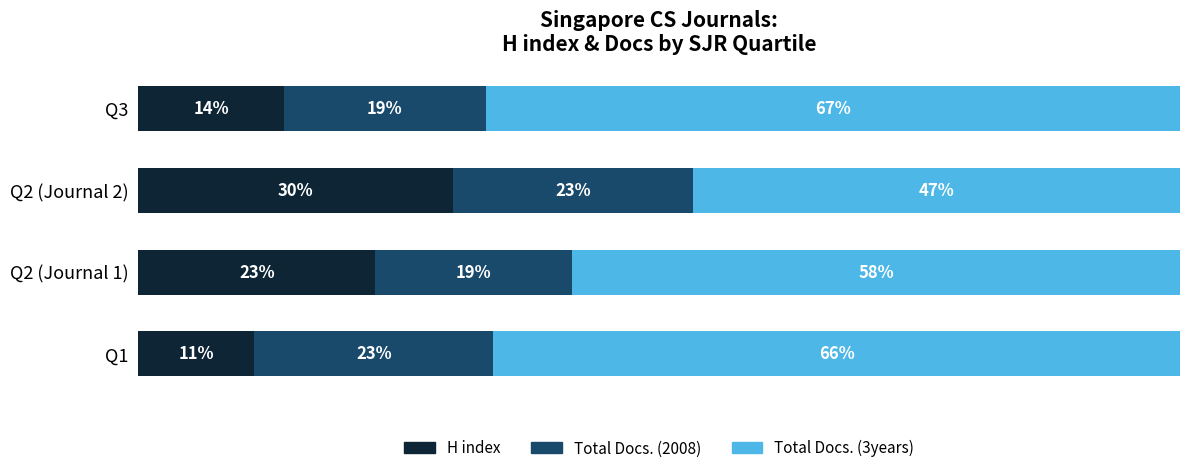

List the labels in order of H index value, smallest first.

Q1, Q3, Q2 (Journal 1), Q2 (Journal 2)